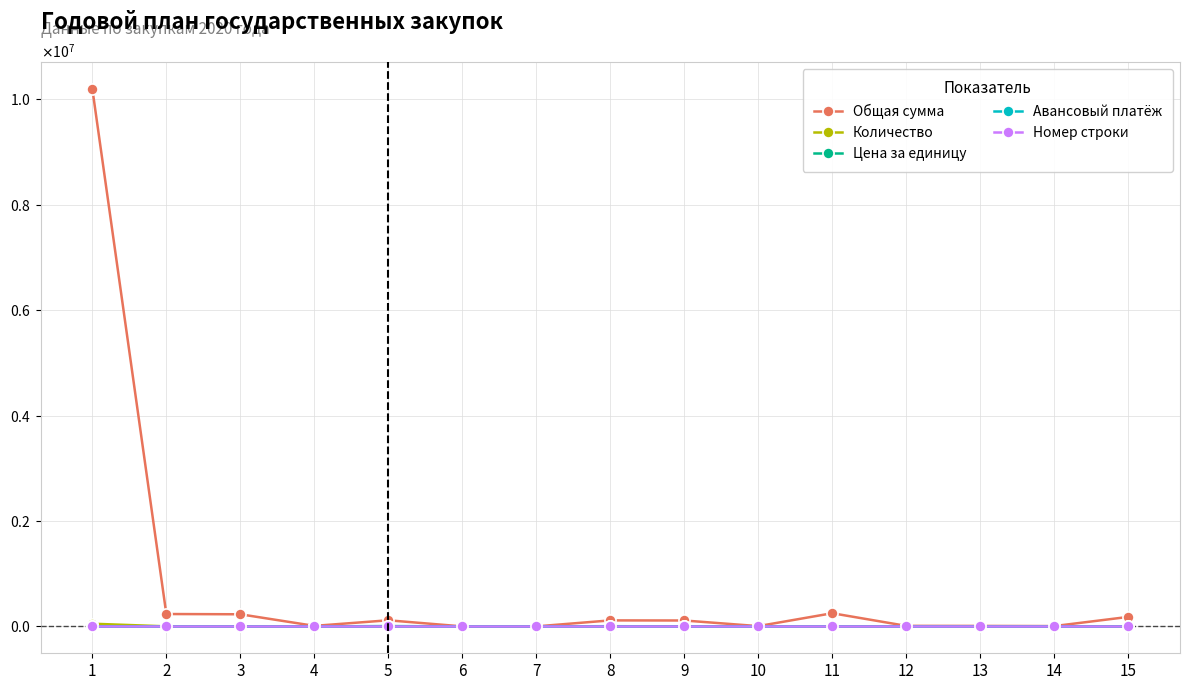

Reading left to right, list all the values displayed in this chart.

Общая сумма: 10200000.0	235000.9	230000.0	10000.0	116000.0	0.0	0.0	114000.0	112000.0	5250.0	250000.0	10000.0	9000.0	6000.0	180000.0
Количество: 51000.0	877.0	1150.0	50.0	20.0	50.0	30.0	30.0	700.0	150.0	100.0	20.0	20.0	10.0	300.0
Цена за единицу: 200.0	268.0	200.0	200.0	5800.0	0.0	0.0	3800.0	160.0	35.0	2500.0	500.0	450.0	600.0	600.0
Авансовый платёж: 0.0	0.0	0.0	0.0	0.0	0.0	0.0	0.0	0.0	0.0	0.0	0.0	0.0	0.0	0.0
Номер строки: 1.0	2.0	3.0	4.0	5.0	6.0	7.0	8.0	9.0	10.0	11.0	12.0	13.0	14.0	15.0